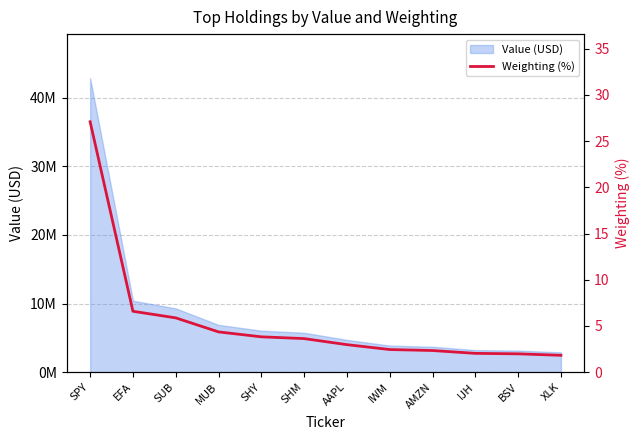

The value at IJH is 3.4. True or false?

False